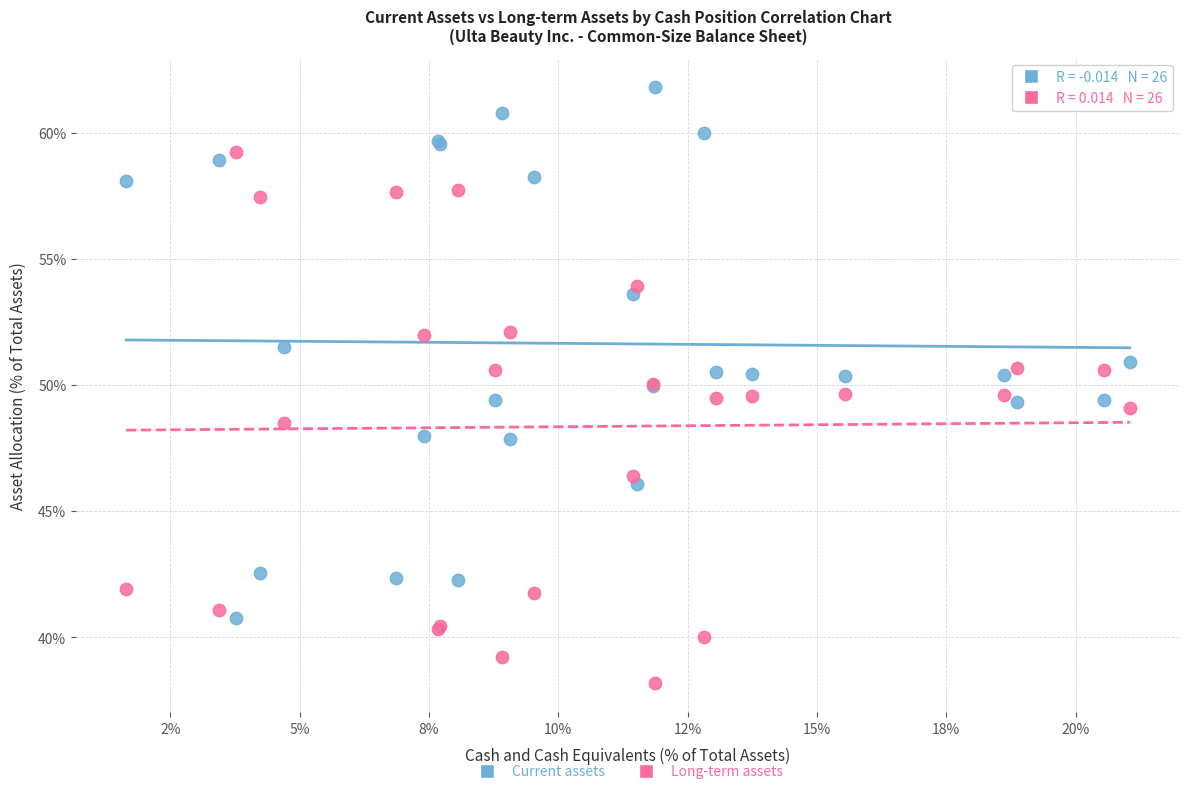

What are all the series names shown in the legend?

Current assets, Long-term assets